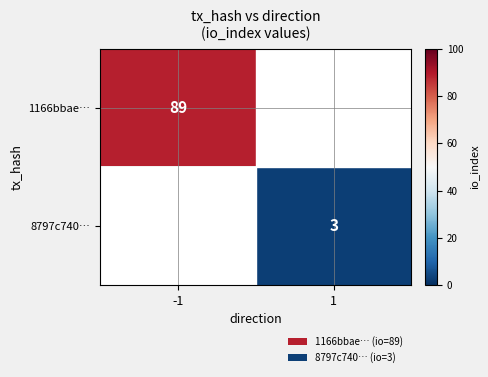

True or false: 8797c740… has a value of 3 at 1.

True